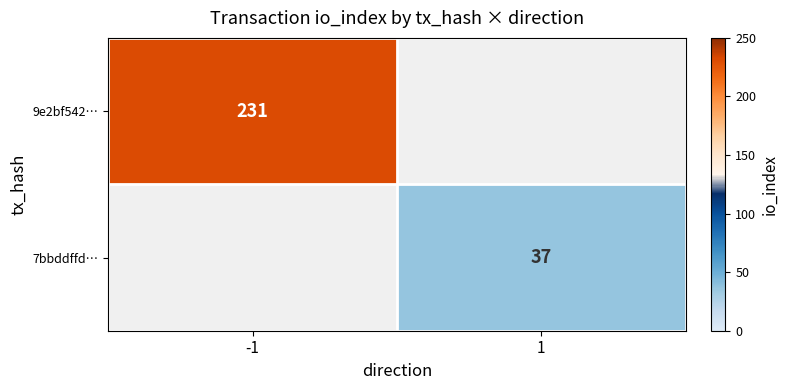

True or false: 9e2bf542… has a value of 316.7 at -1.

False